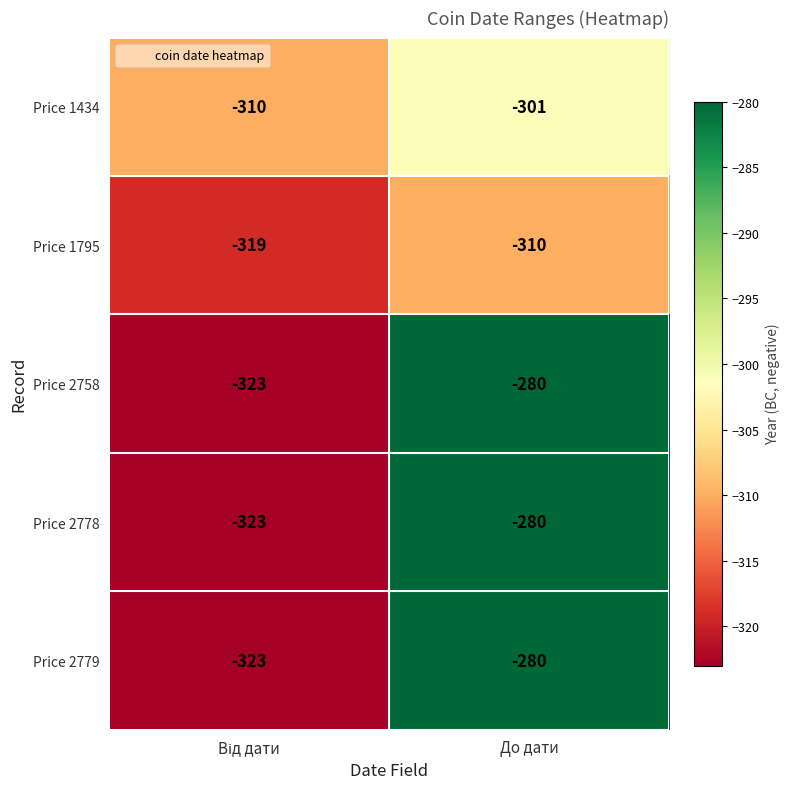

How many categories are shown in the chart?

2